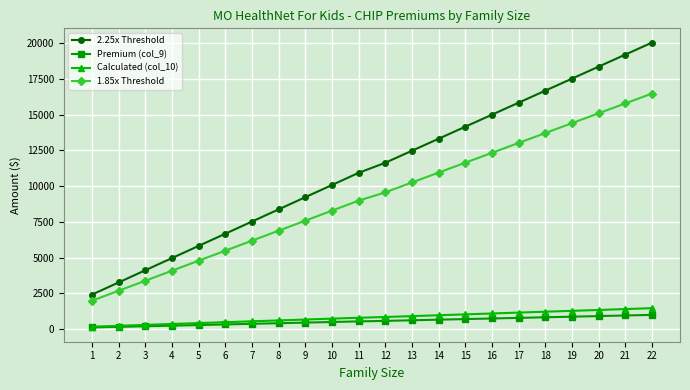

Which series has the widest spread of values?

2.25x Threshold